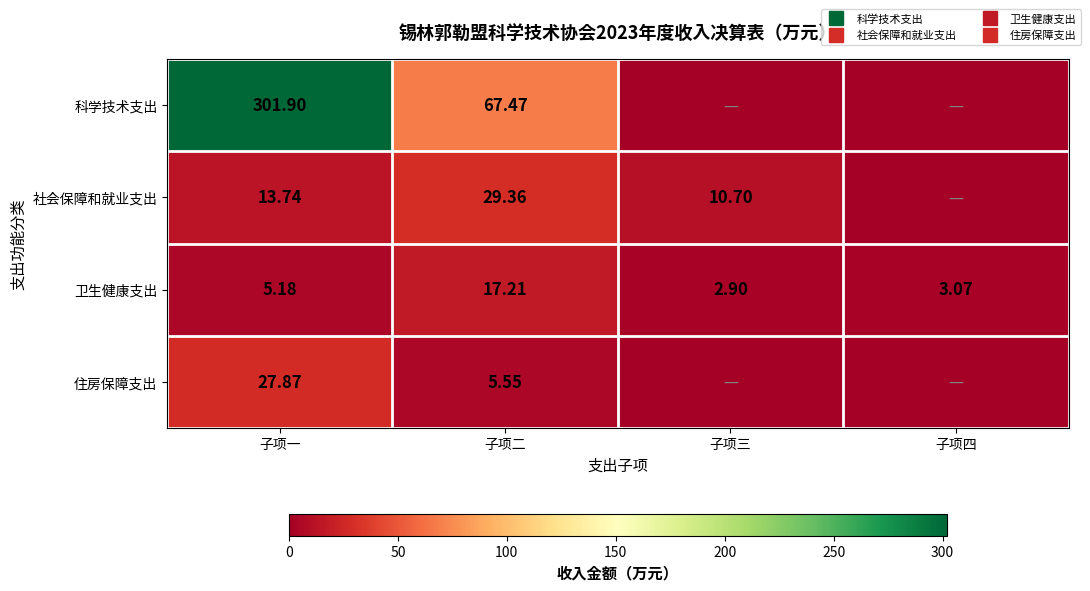

Is it true that 社会保障和就业支出 equals 0.0 at 子项四?

True